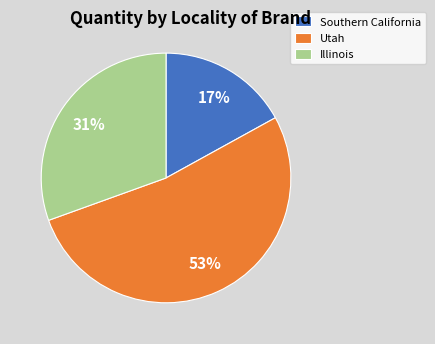

Combined, do Southern California and Utah account for over 50%?

Yes